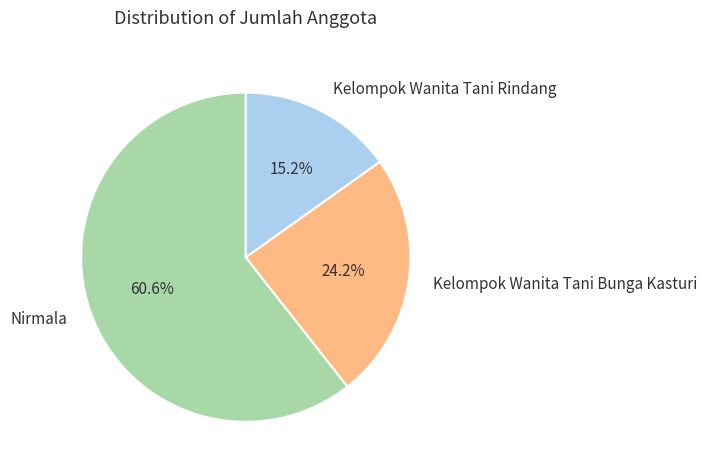

What percentage is the Kelompok Wanita Tani Bunga Kasturi slice, to the nearest percent?

24%